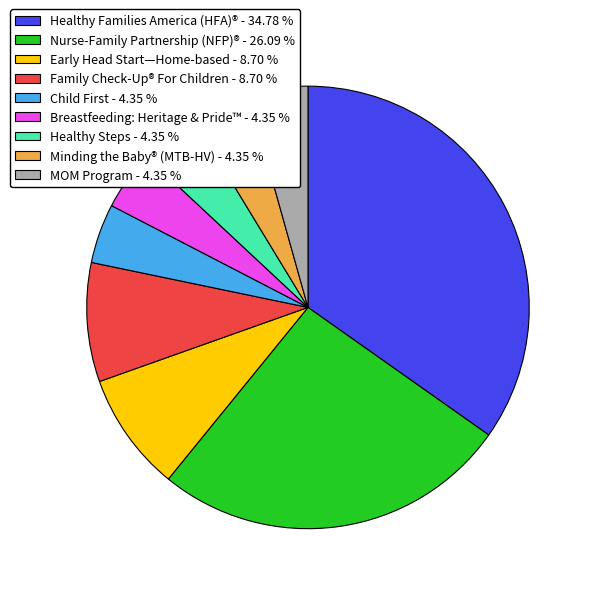

What is the largest slice in the pie chart?

Healthy Families America (HFA)® - 34.78 %